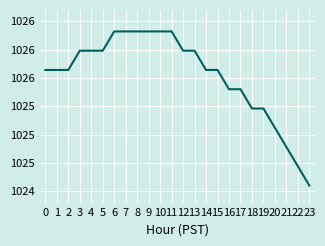

Does the chart have visible grid lines?

Yes